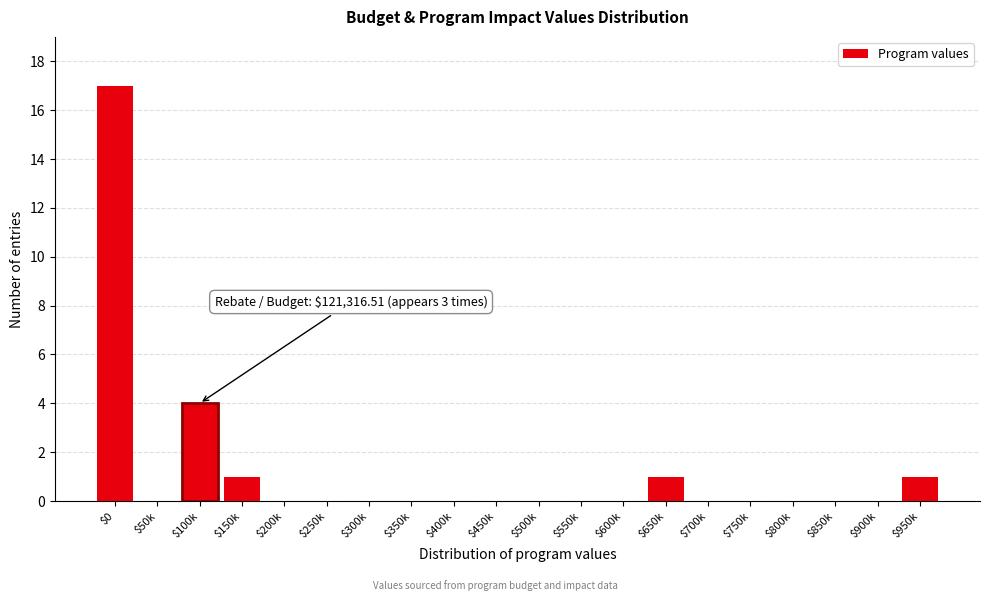

What is the greatest value displayed?

17